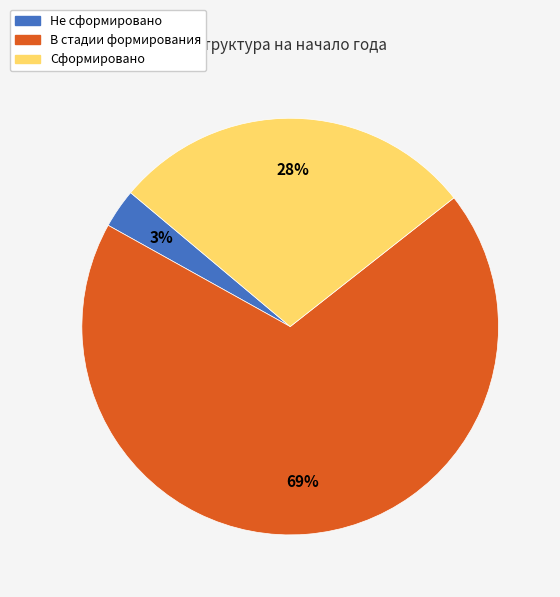

The Сформировано slice represents 28% of the pie. True or false?

True